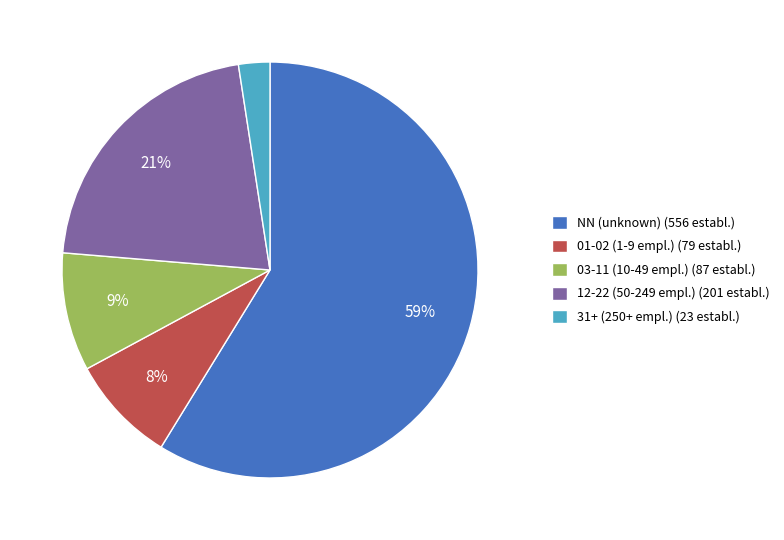

To the nearest percent, what is the combined percentage of 03-11 (10-49 empl.) (87 establ.) and 12-22 (50-249 empl.) (201 establ.)?

30%